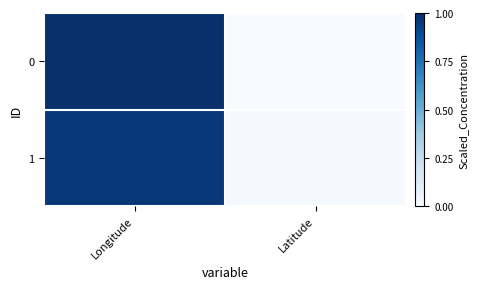

At which category does the chart reach its minimum across all series?

Latitude